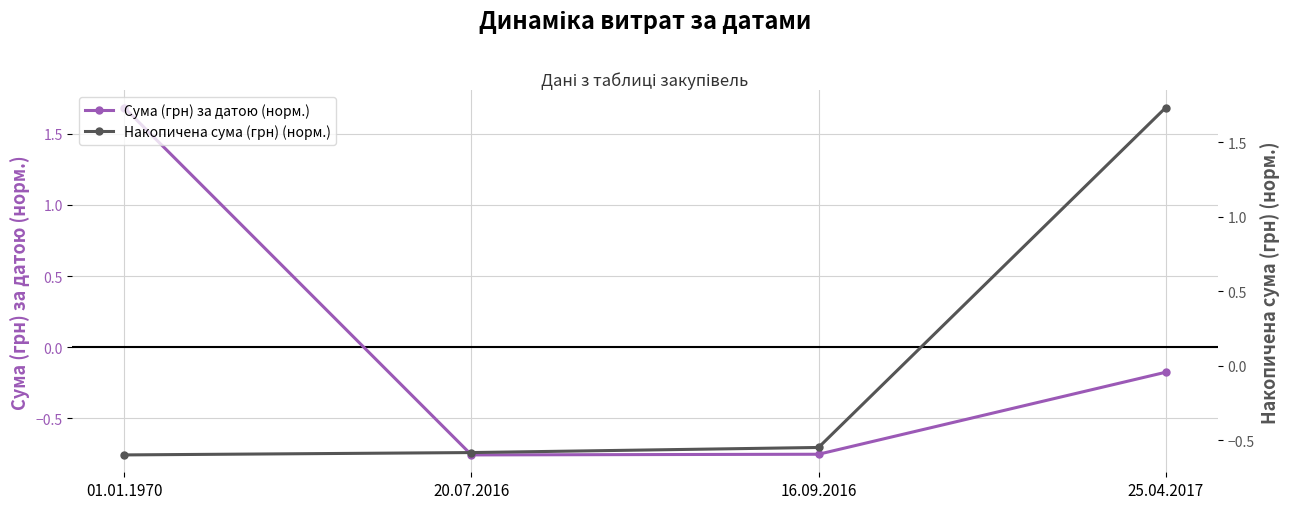

Reading left to right, extract all data points from this chart.

Сума (грн) за датою (норм.): 1.7	-0.8	-0.8	-0.2
Накопичена сума (грн) (норм.): -0.6	-0.6	-0.5	1.7